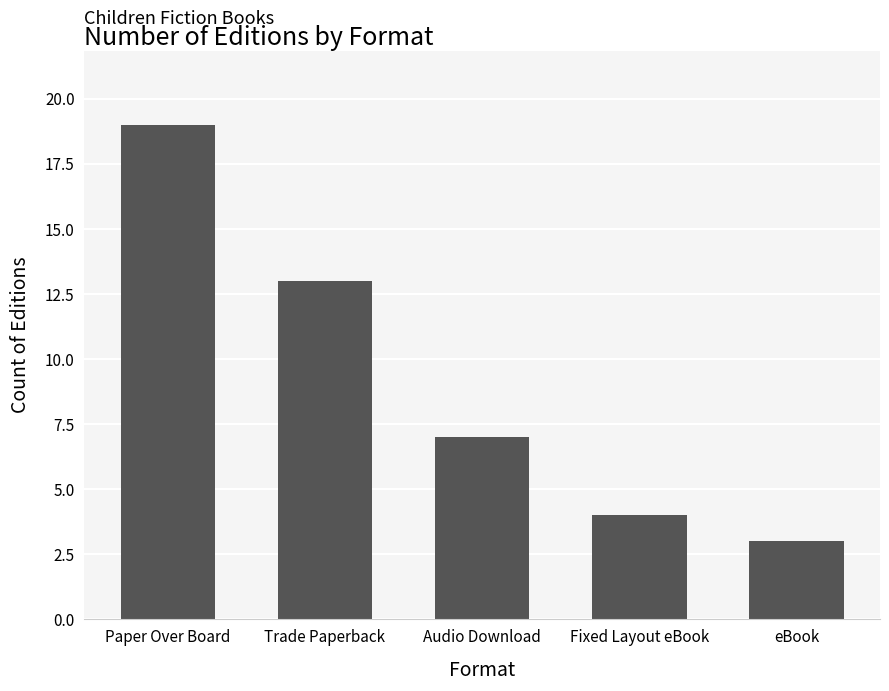

Is it true that the value at eBook is 4?

False